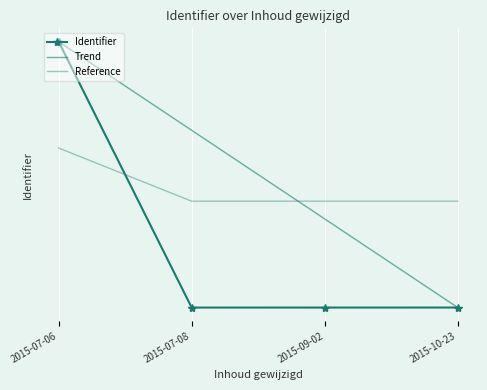

What are all the series names shown in the legend?

Identifier, Trend, Reference